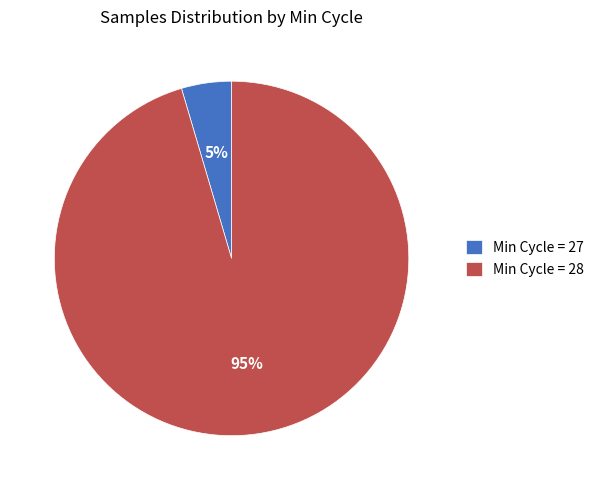

To the nearest percent, what percentage of the pie is Min Cycle = 27?

5%